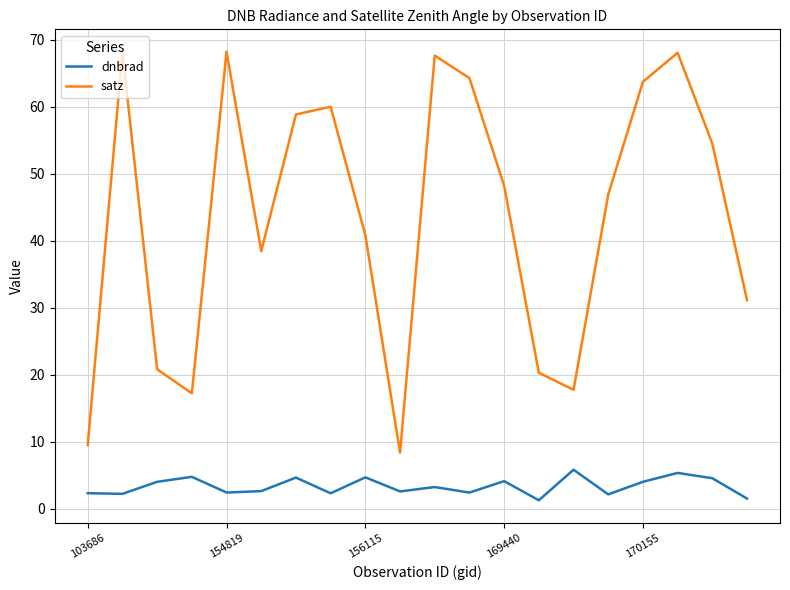

What is the difference between the maximum and minimum values in the dnbrad series?

4.6